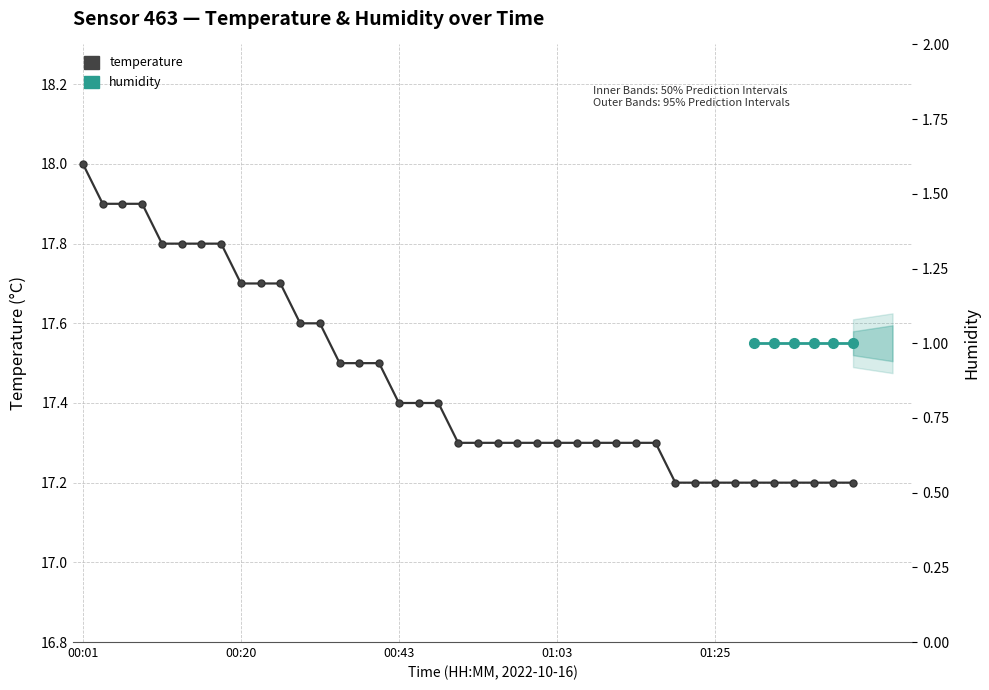

List the labels in order of value, smallest first.

2022-10-16T01:18:13, 2022-10-16T01:20:45, 2022-10-16T01:25:59, 2022-10-16T01:28:36, 2022-10-16T01:31:05, 2022-10-16T01:33:37, 2022-10-16T01:36:10, 2022-10-16T01:38:39, 2022-10-16T01:41:09, 2022-10-16T01:43:42, 2022-10-16T00:50:40, 2022-10-16T00:53:10, 2022-10-16T00:55:38, 2022-10-16T00:58:05, 2022-10-16T01:00:33, 2022-10-16T01:03:02, 2022-10-16T01:05:33, 2022-10-16T01:08:04, 2022-10-16T01:10:38, 2022-10-16T01:13:07, 2022-10-16T01:15:39, 2022-10-16T00:43:12, 2022-10-16T00:45:42, 2022-10-16T00:48:13, 2022-10-16T00:35:46, 2022-10-16T00:38:13, 2022-10-16T00:40:40, 2022-10-16T00:30:51, 2022-10-16T00:33:18, 2022-10-16T00:20:52, 2022-10-16T00:23:20, 2022-10-16T00:25:55, 2022-10-16T00:11:01, 2022-10-16T00:13:29, 2022-10-16T00:15:57, 2022-10-16T00:18:25, 2022-10-16T00:03:33, 2022-10-16T00:06:01, 2022-10-16T00:08:28, 2022-10-16T00:01:05